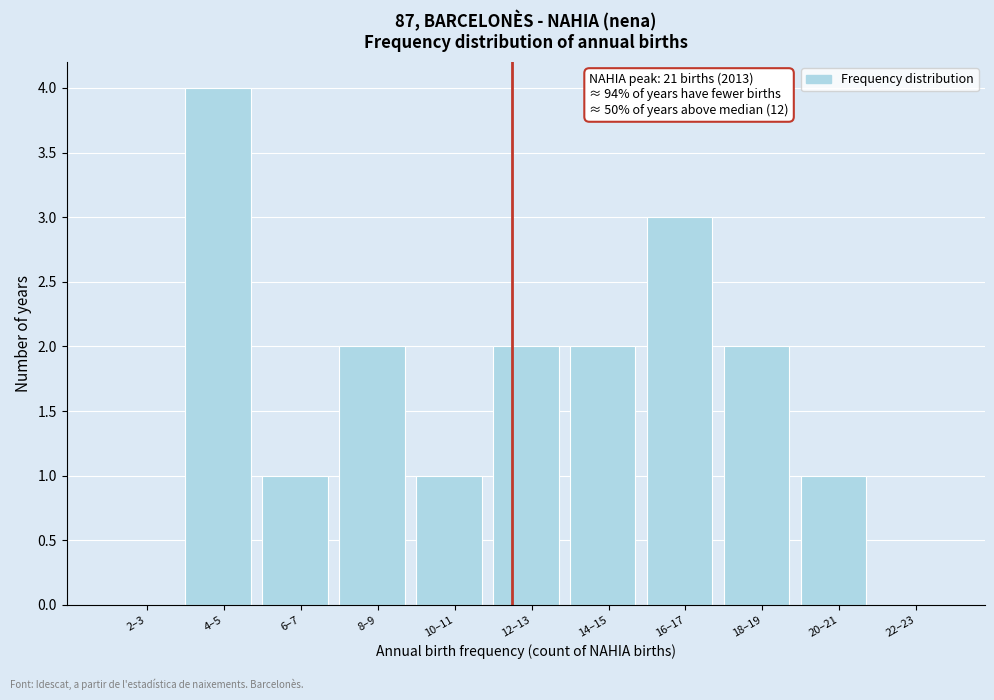

Reading right to left, list all the values displayed in this chart.

22–23=0	20–21=1	18–19=2	16–17=3	14–15=2	12–13=2	10–11=1	8–9=2	6–7=1	4–5=4	2–3=0